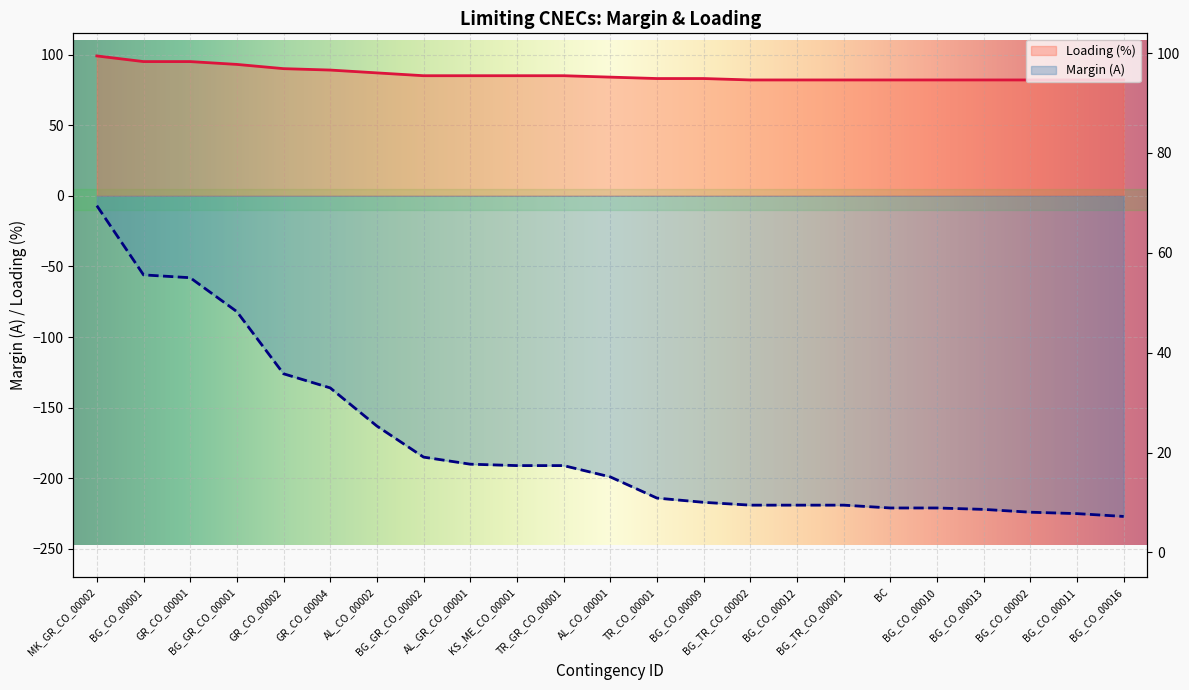

Which category has the highest value across all series?

MK_GR_CO_00002